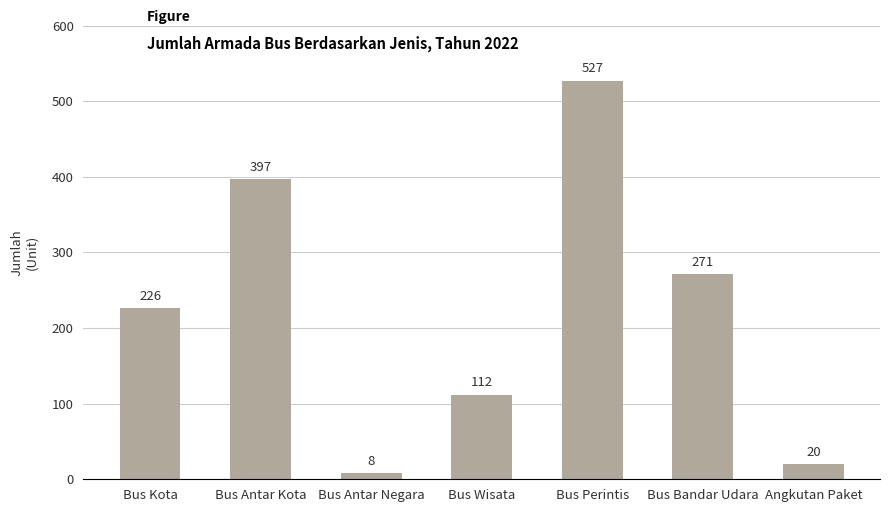

Approximately how many times larger is the value at Bus Bandar Udara compared to Bus Kota?

1.2